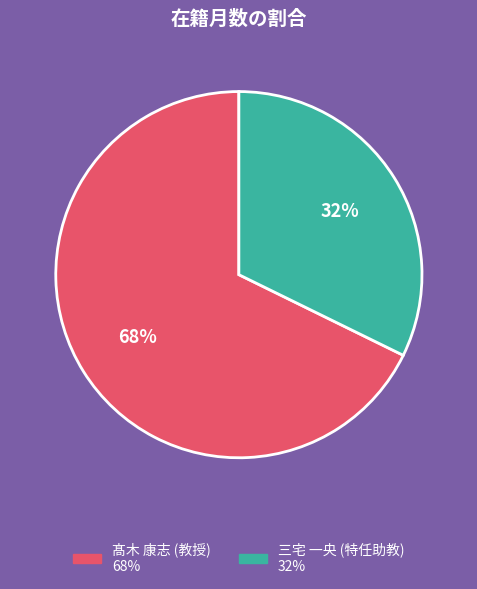

Is the sum of 三宅 一央 (特任助教) and 髙木 康志 (教授) greater than half?

Yes